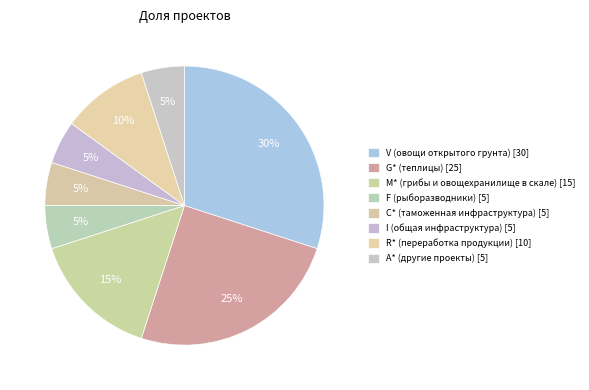

How many slices are in this pie chart?

8